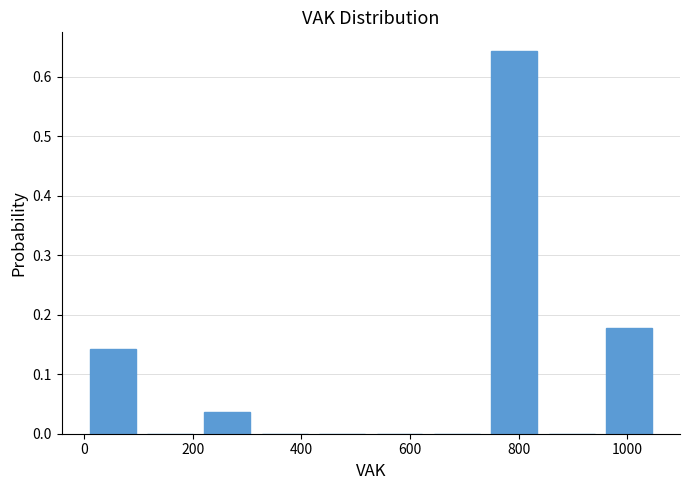

Which range on the x-axis has the tallest bar?

740 to 840